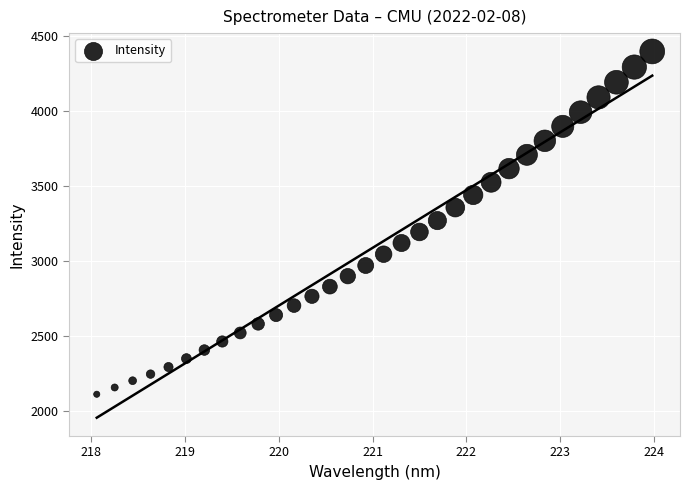

What is the range of X values (max minus min)?

5.9